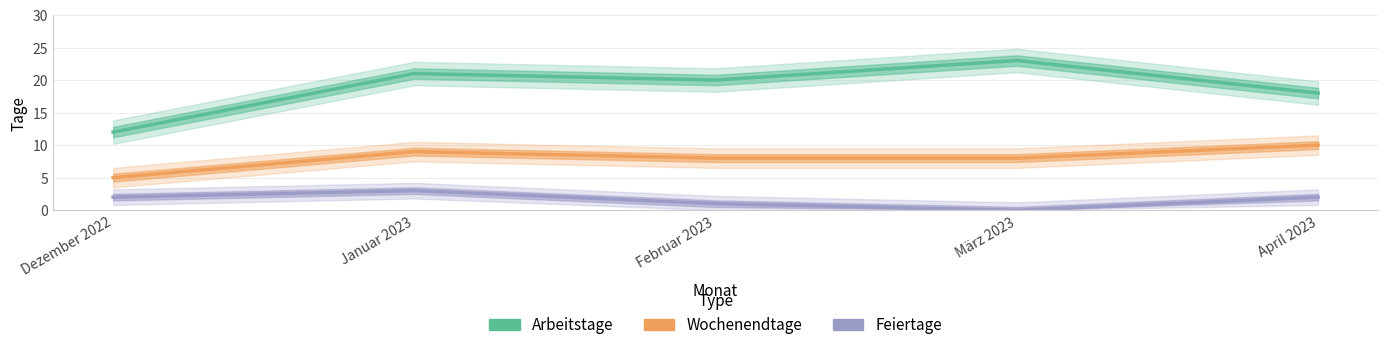

Rank the series at Januar 2023 from highest to lowest value.

Arbeitstage, Wochenendtage, Feiertage